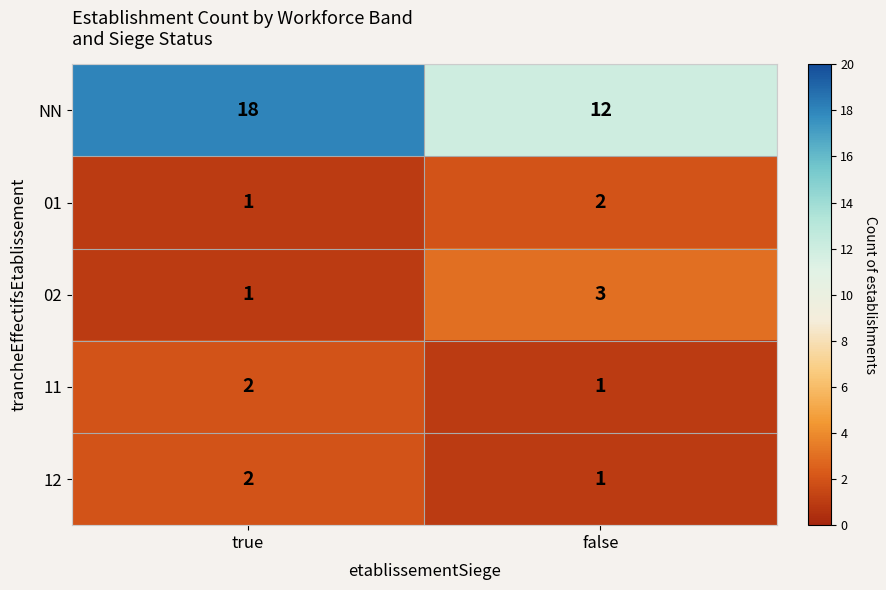

What is the sum of all 01 values?

3